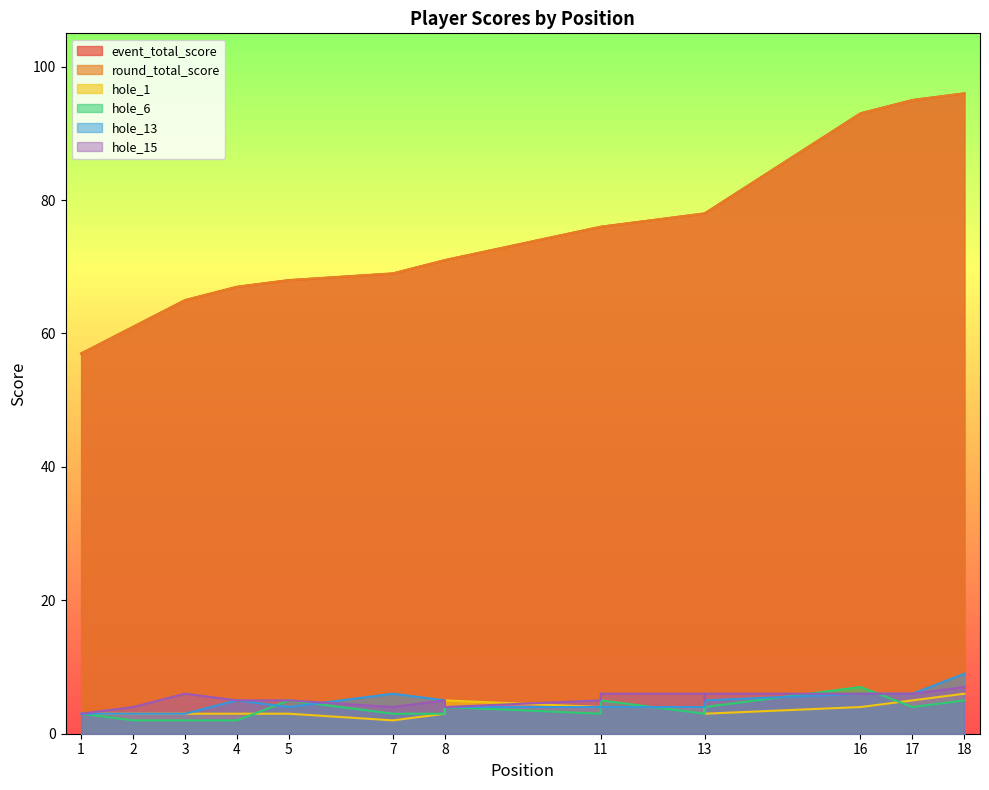

Which category has the highest value across all series?

18